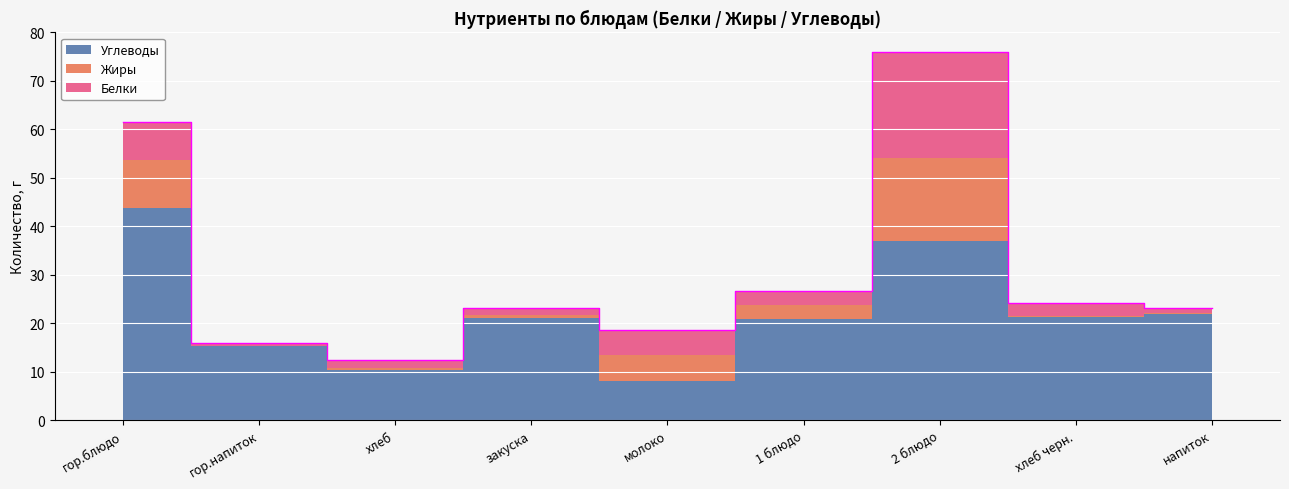

Which series has the widest spread of values?

Углеводы